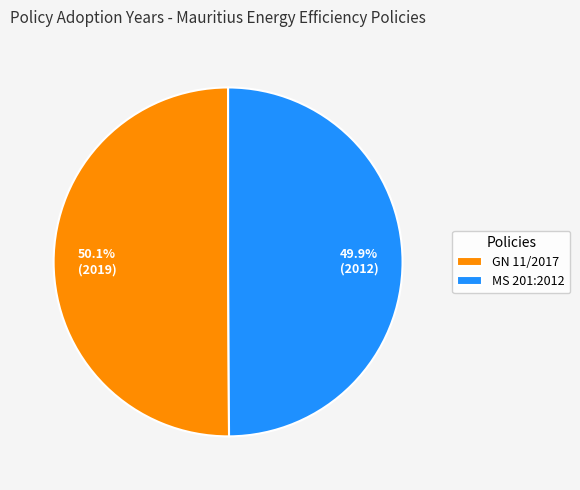

How many segments does this pie chart have?

2